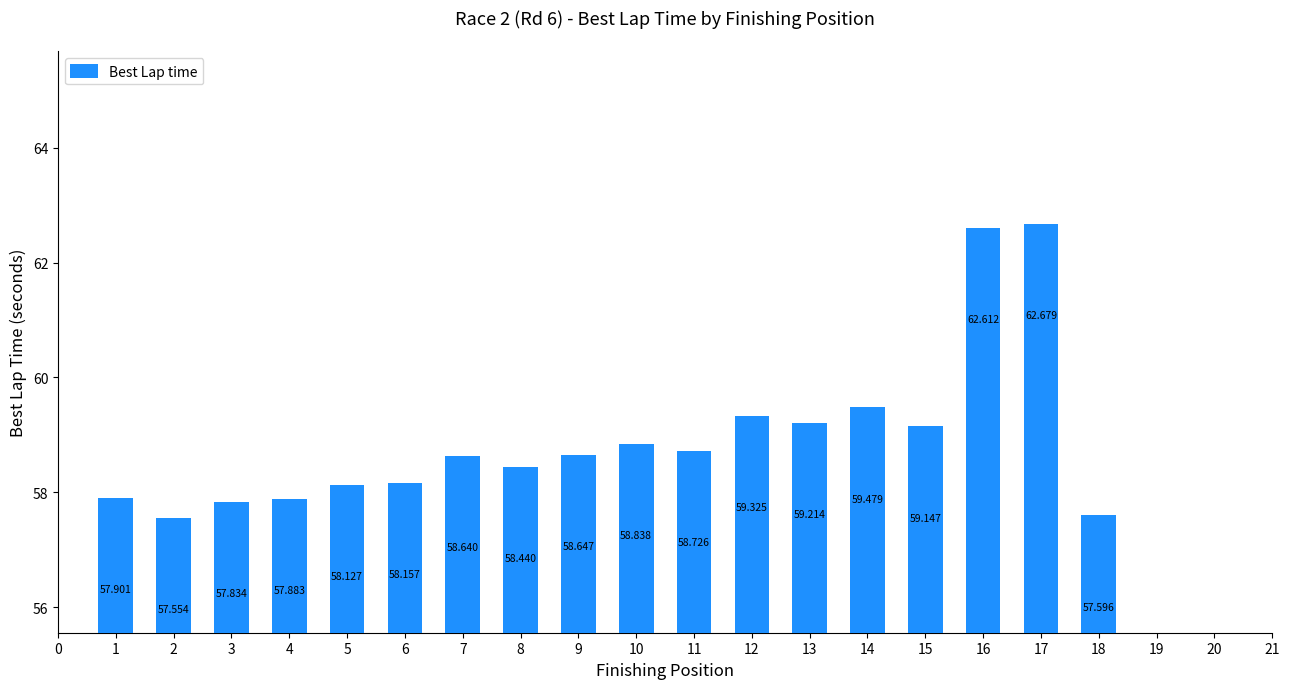

What is the sum of all values?

1060.8